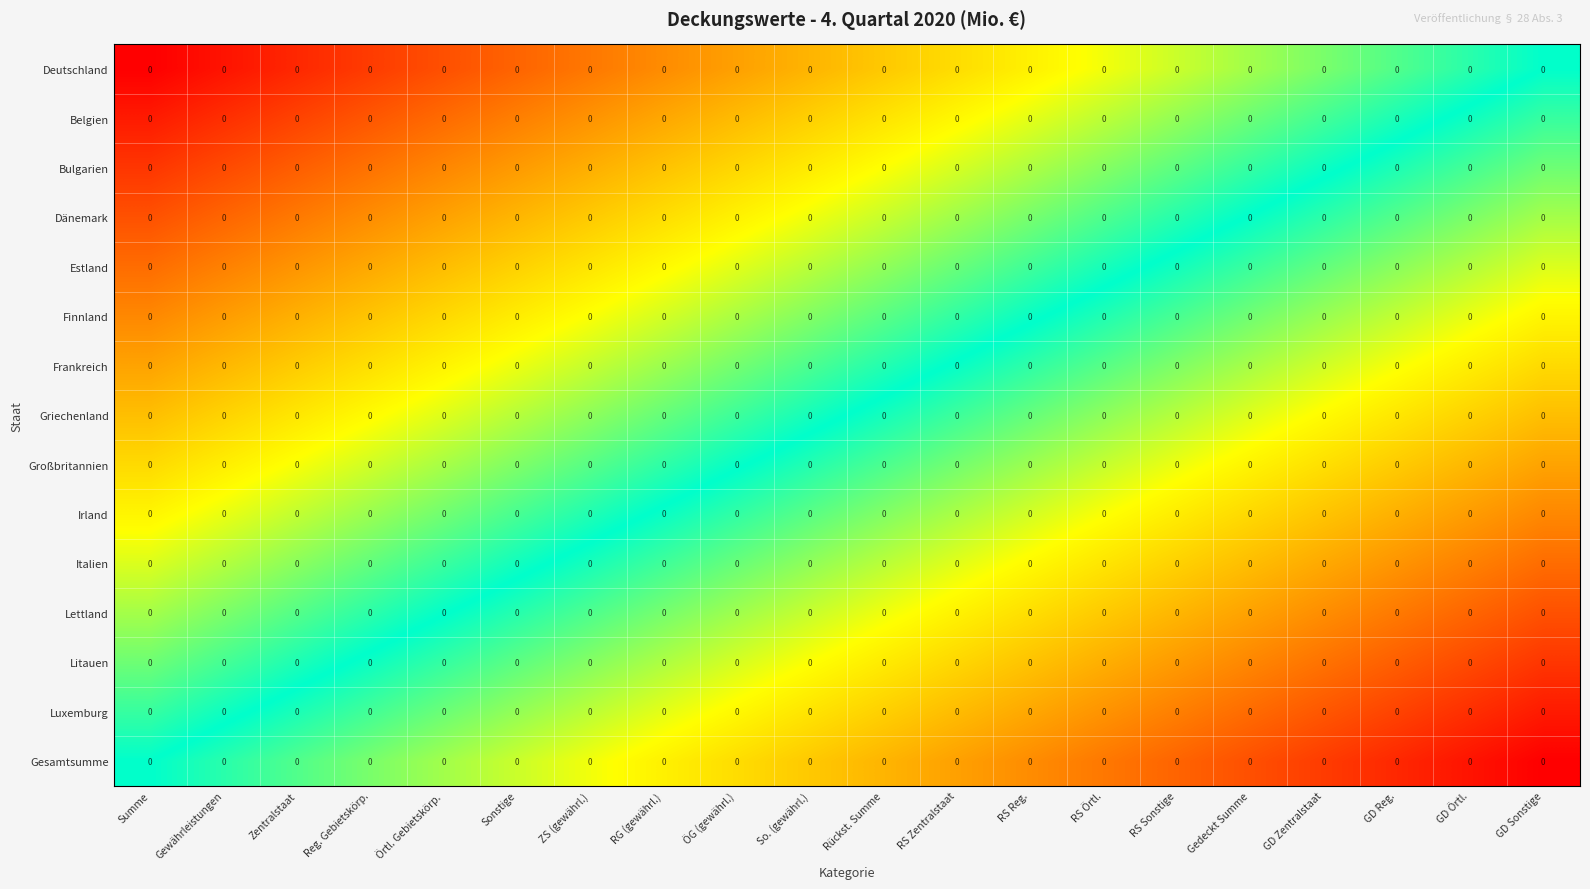

Which has a higher value, RS Zentralstaat or So. (gewährl.)?

RS Zentralstaat